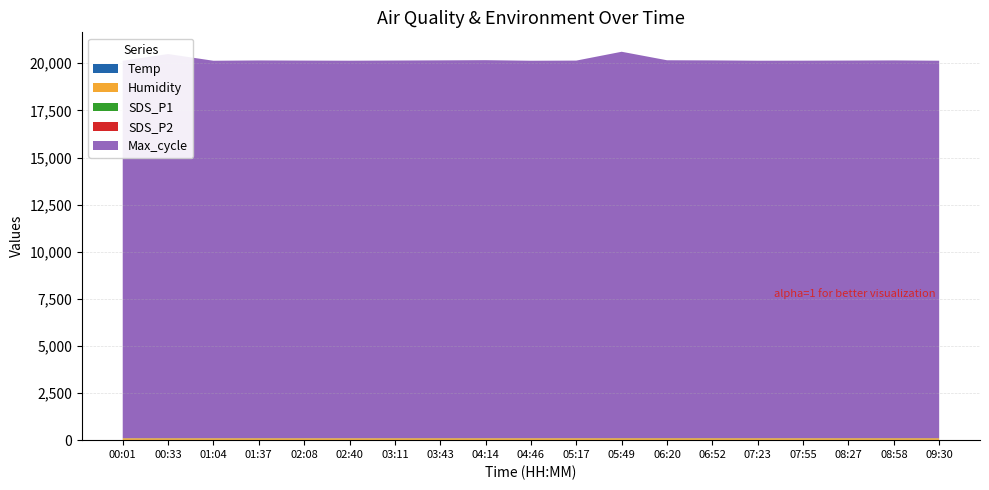

Reading left to right, transcribe all the data shown in this chart.

Temp: 15.6	15.4	15.2	15.0	14.9	14.8	14.8	14.8	14.8	14.9	15.0	15.2	15.4	15.6	15.8	16.0	16.2	16.4	16.5
Humidity: 81.7	82.2	82.4	82.4	82.5	82.6	82.7	82.8	82.9	83.0	83.1	83.0	82.9	82.7	82.5	82.2	82.0	81.8	81.6
SDS_P1: 7.0	8.3	6.9	8.4	7.2	6.5	7.8	8.1	7.5	6.9	7.2	8.5	9.1	8.8	7.6	7.3	8.0	8.6	7.9
SDS_P2: 4.7	5.0	4.3	4.9	4.6	4.2	4.8	5.1	4.7	4.4	4.6	5.2	5.5	5.3	4.9	4.7	5.0	5.3	4.8
Max_cycle: 20024.0	20380.0	20025.0	20040.0	20033.0	20028.0	20035.0	20044.0	20055.0	20025.0	20033.0	20500.0	20048.0	20040.0	20025.0	20028.0	20033.0	20040.0	20025.0